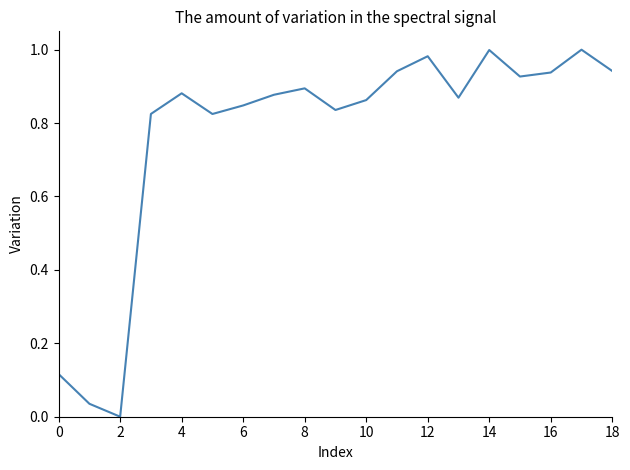

How many distinct data groups are displayed?

1